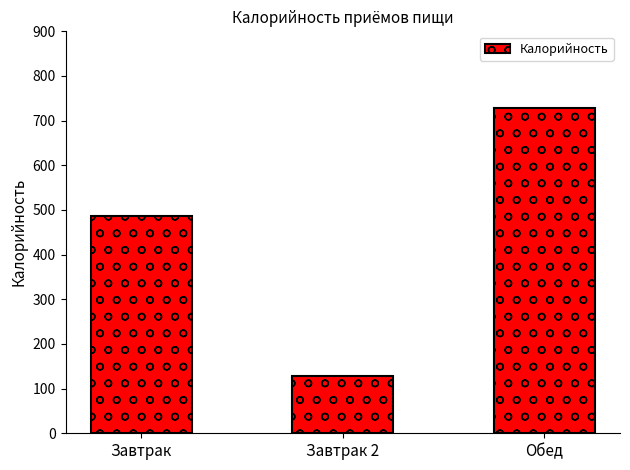

Where is the data nearest to the value 428?

Завтрак